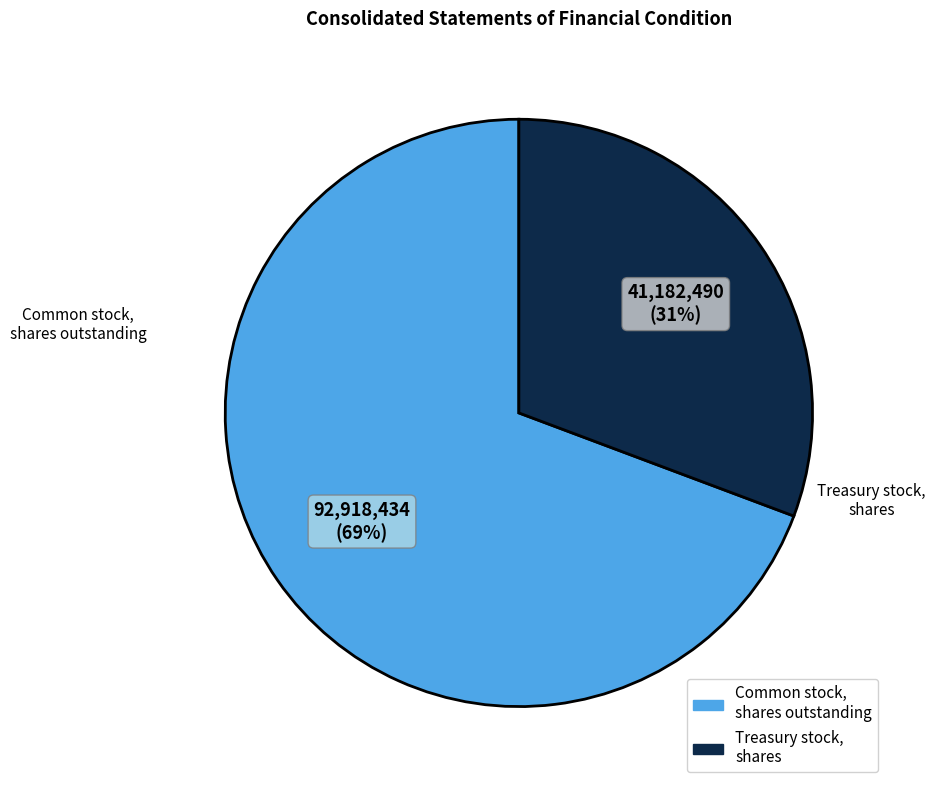

To the nearest percent, what is the average slice percentage?

50%